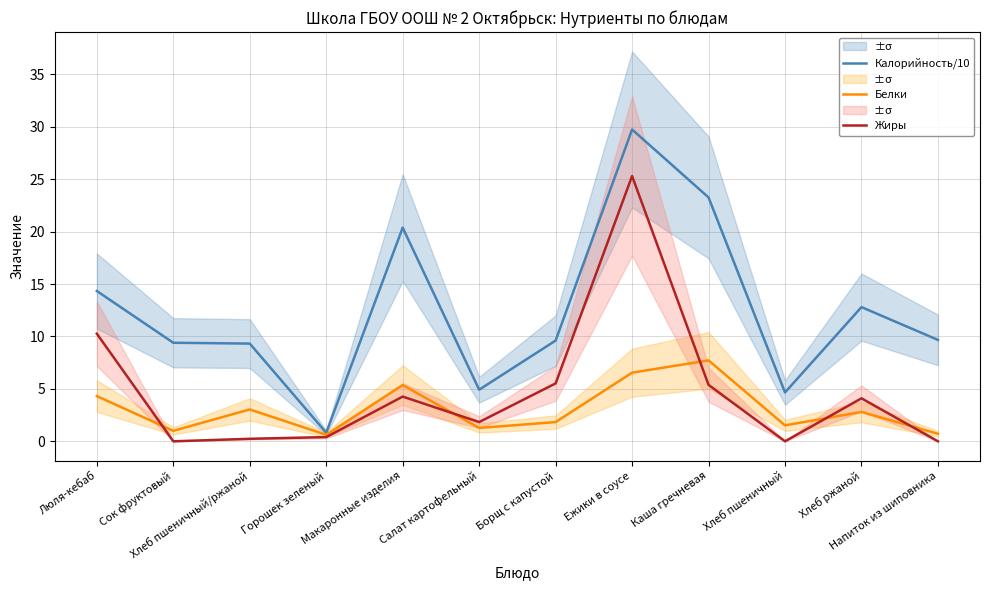

How many categories are shown in the chart?

12